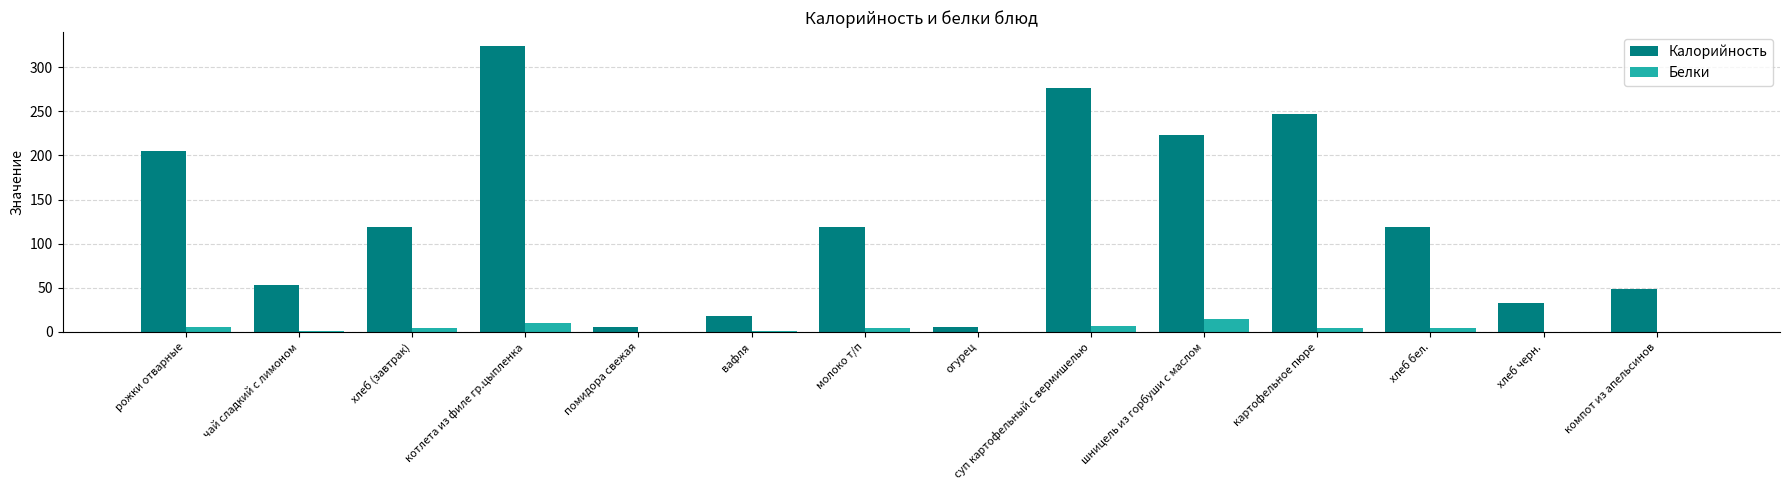

What is the greatest value displayed?

323.8